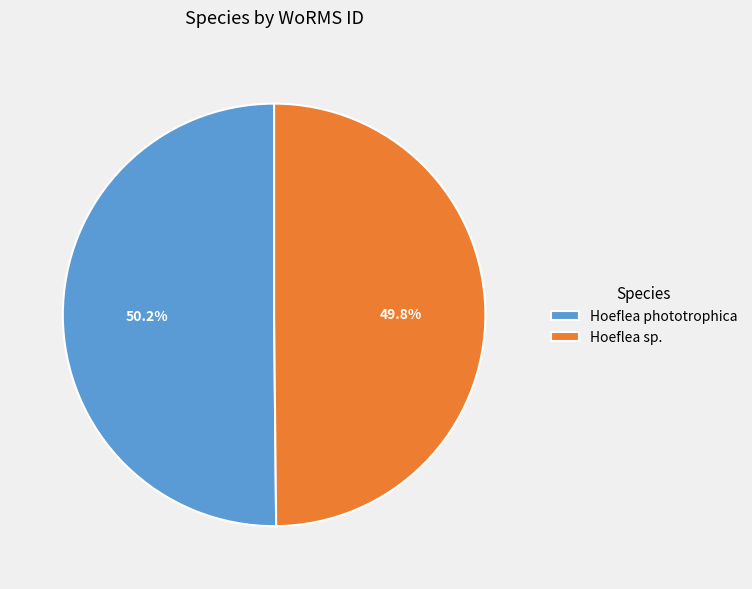

Is it true that Hoeflea sp. is 63% of the pie?

False